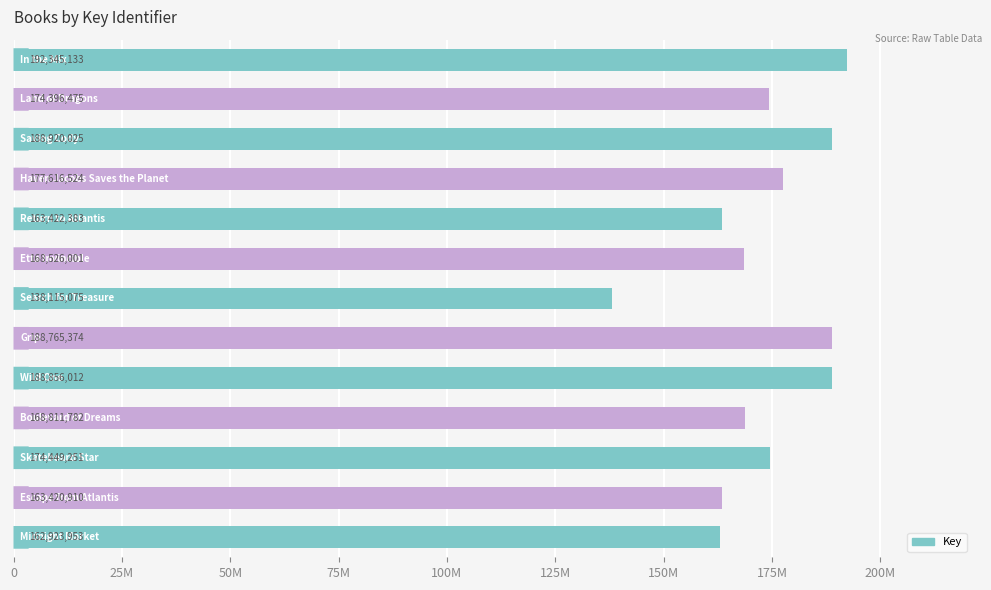

Are the bars horizontal?

Yes